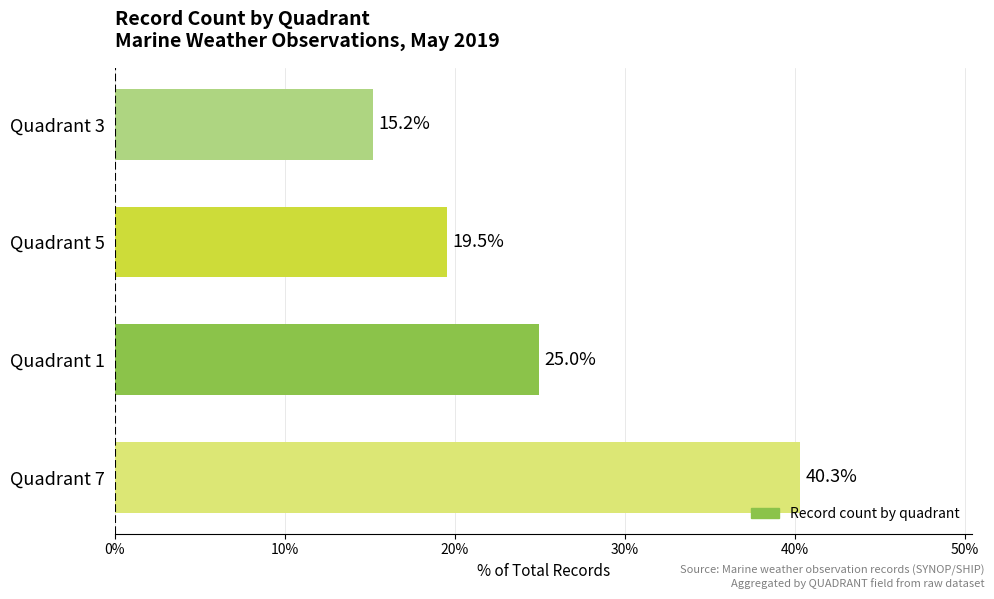

What is the difference between the second highest and second lowest values?

5.4